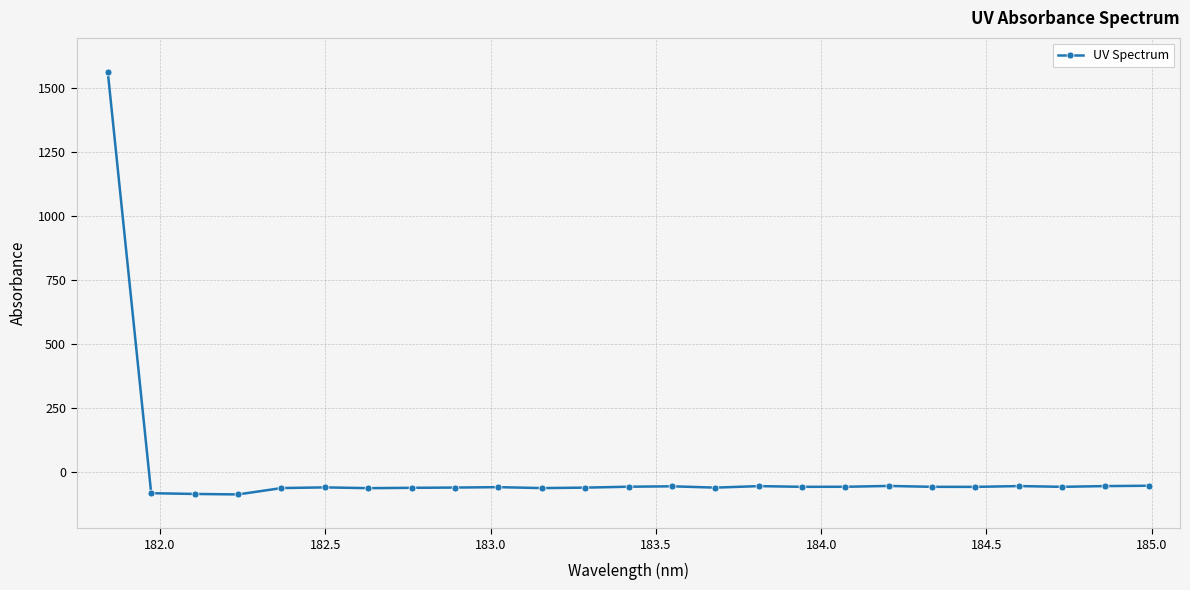

What is the value of the 12th point from the left?

-60.8